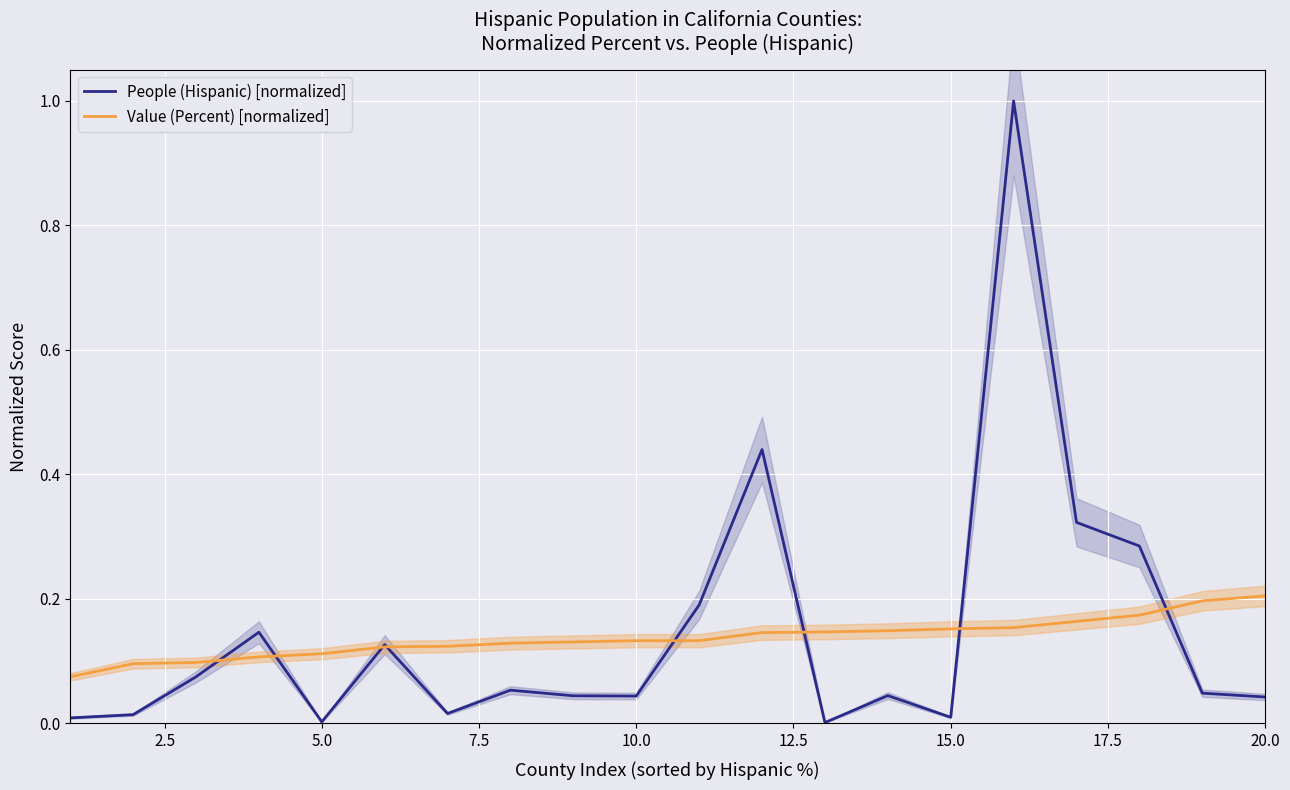

The Value (Percent) [normalized] series shows 0.1 at 20.0. True or false?

False